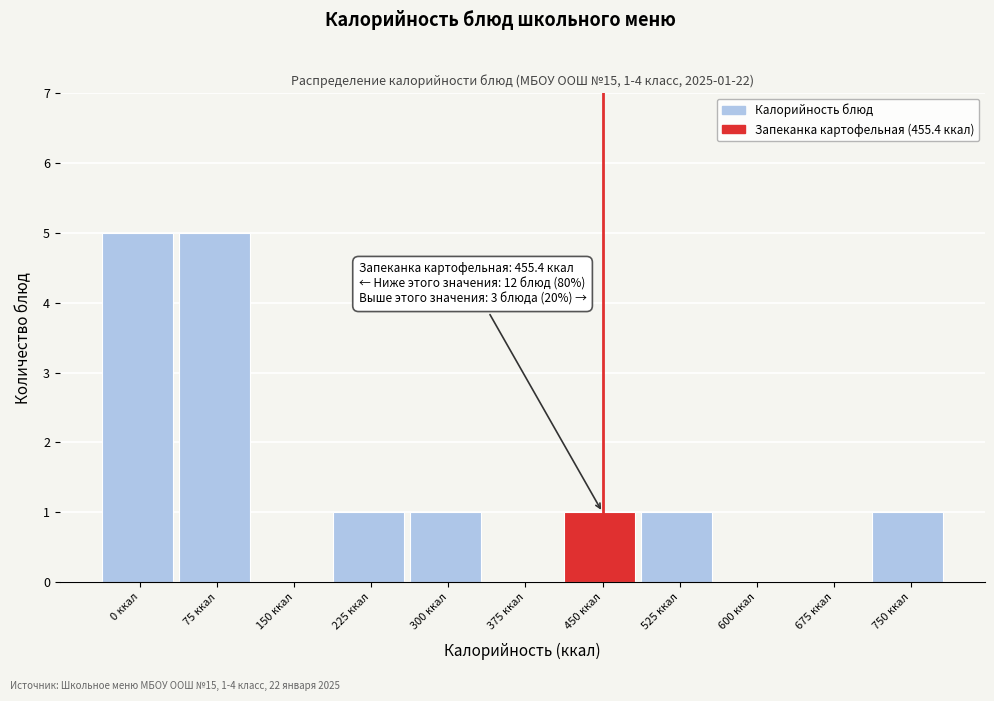

Reading left to right, transcribe all the data shown in this chart.

0 ккал=5	75 ккал=5	150 ккал=0	225 ккал=1	300 ккал=1	375 ккал=0	450 ккал=1	525 ккал=1	600 ккал=0	675 ккал=0	750 ккал=1